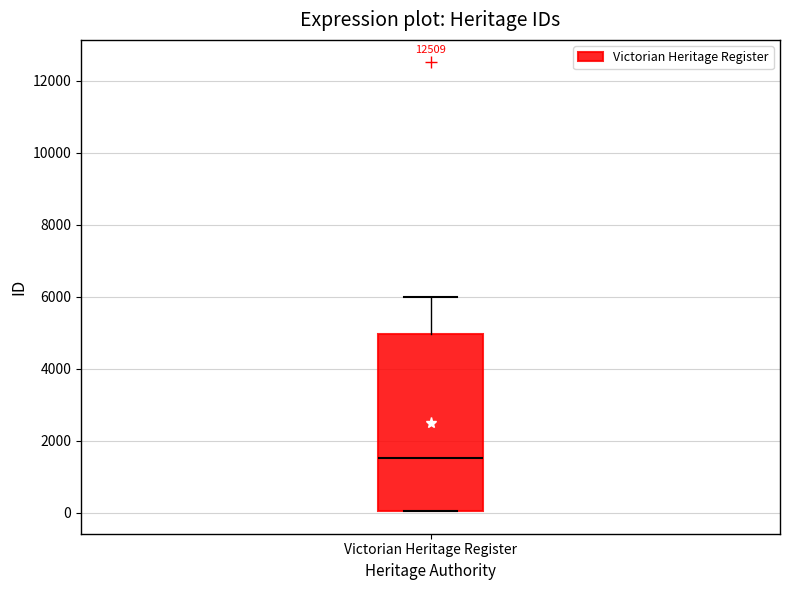

Read this box plot against the y-axis: the position of the median line, the range covered by the box, and the ends of both whiskers. The values are not printed on the chart, so give them approximately, as read against the axis.

median 1600, box 0 to 5000, whiskers 0 to 6000